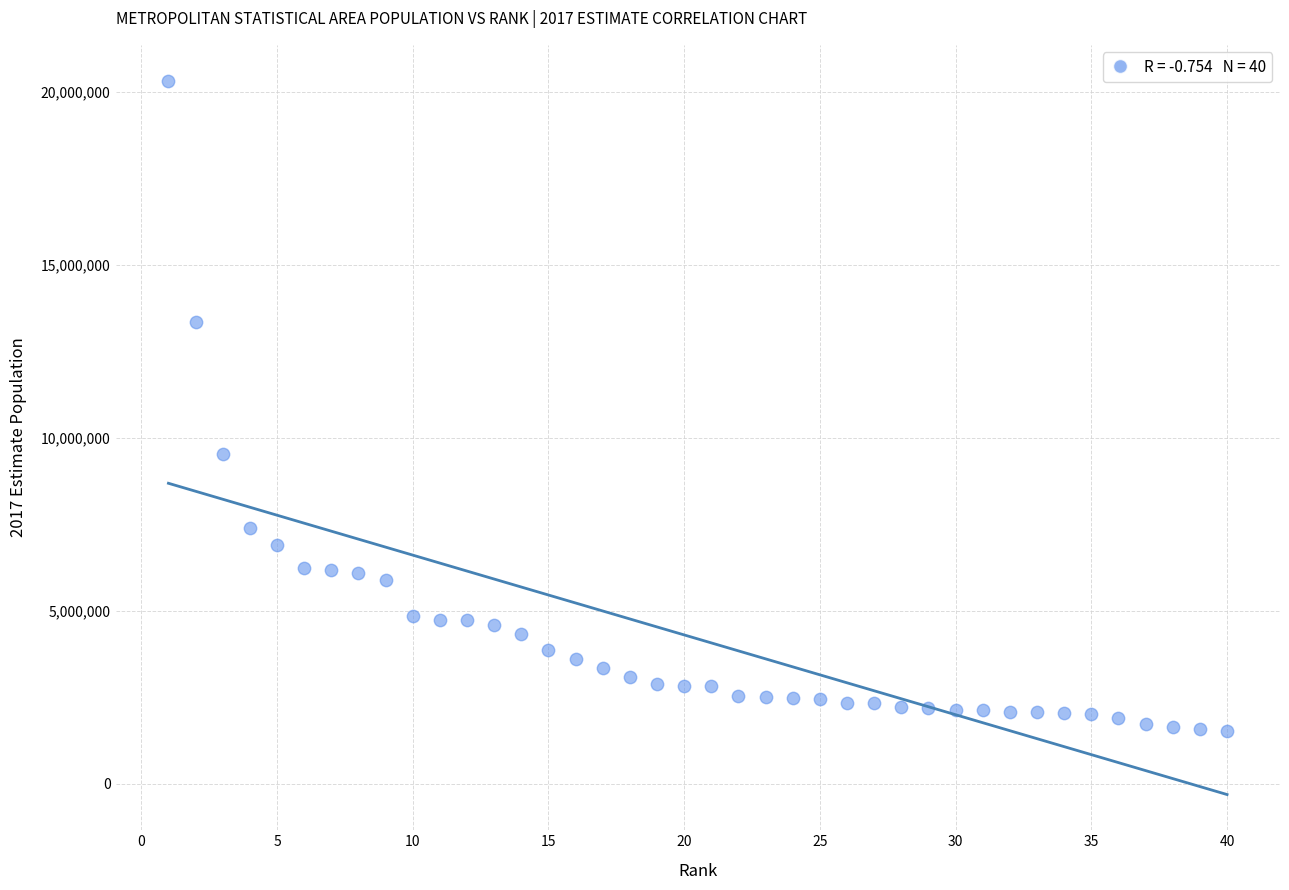

What is the range of Y values (max minus min)?

18815896